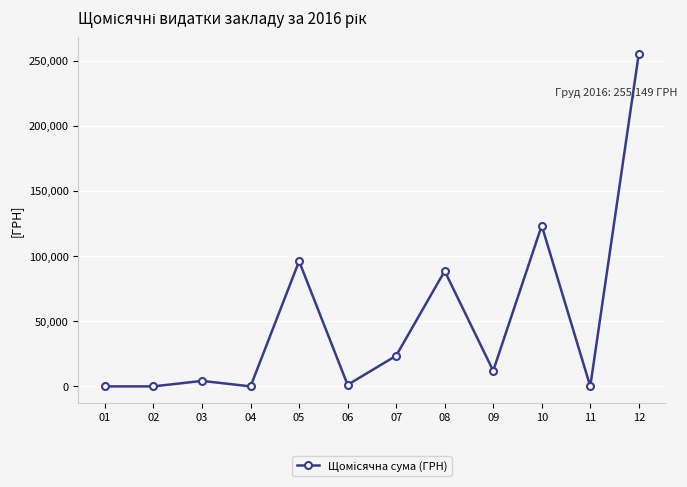

How many lines are shown in the chart?

1